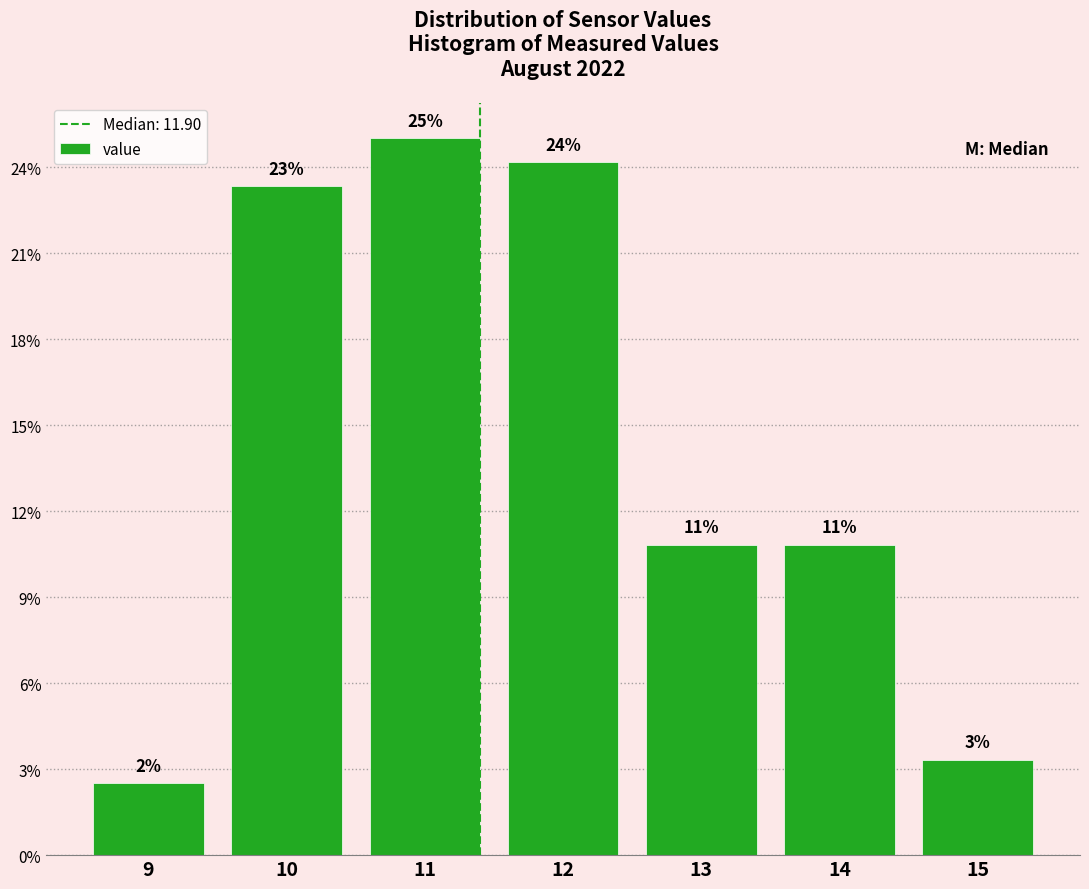

How many bars are there in total?

7